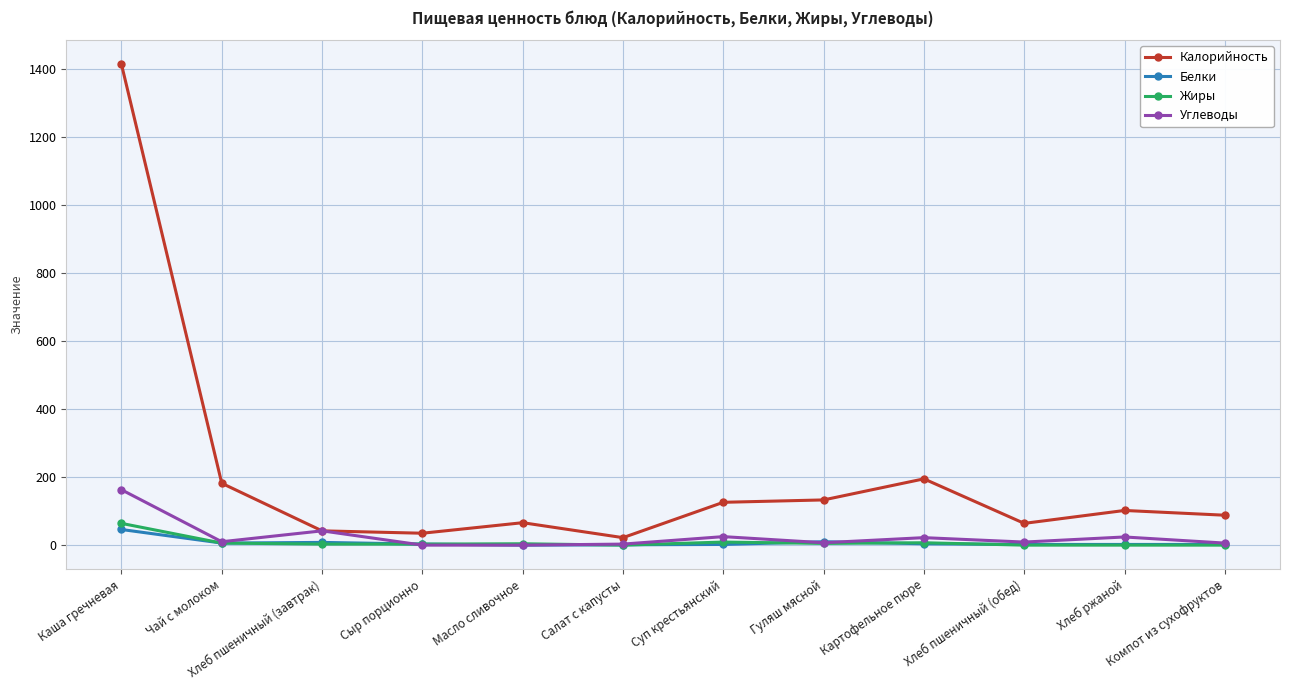

Which series has the largest total across all categories?

Калорийность